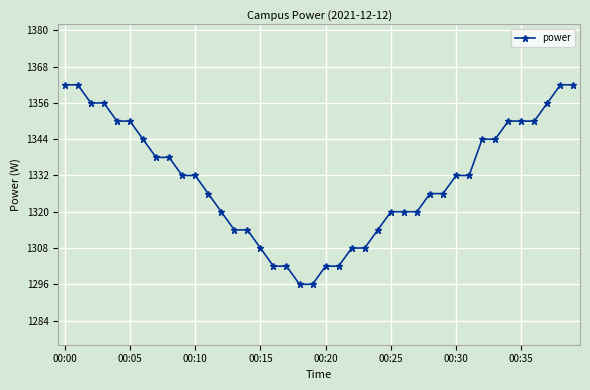

What is the value of the 27th point from the left?

1320